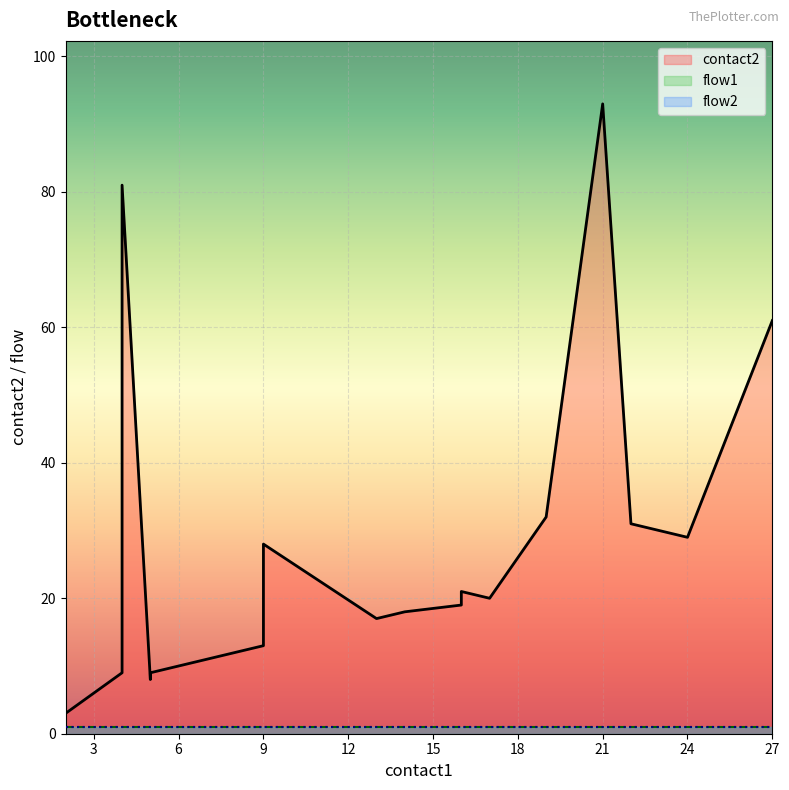

How many categories are shown in the chart?

20